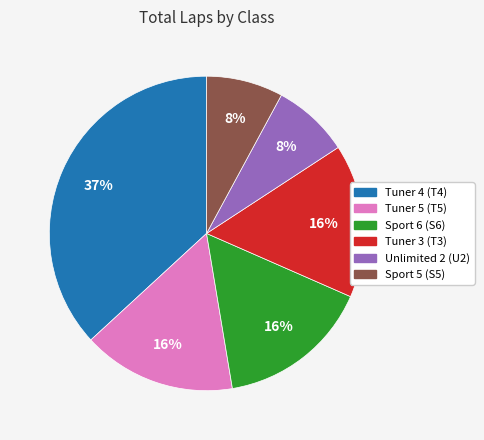

What percentage is the Unlimited 2 (U2) slice, to the nearest percent?

8%